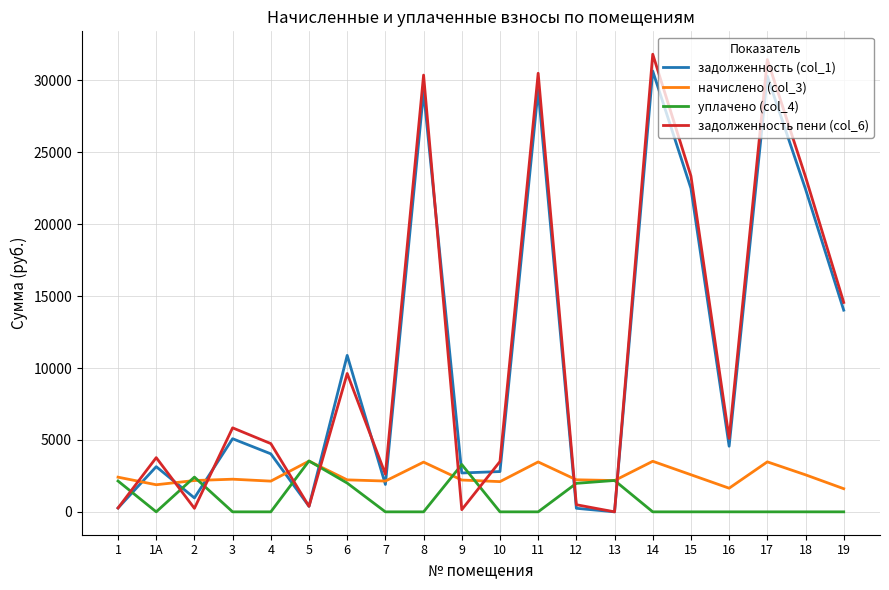

Rank the series at 14 from highest to lowest value.

задолженность пени (col_6), задолженность (col_1), начислено (col_3), уплачено (col_4)